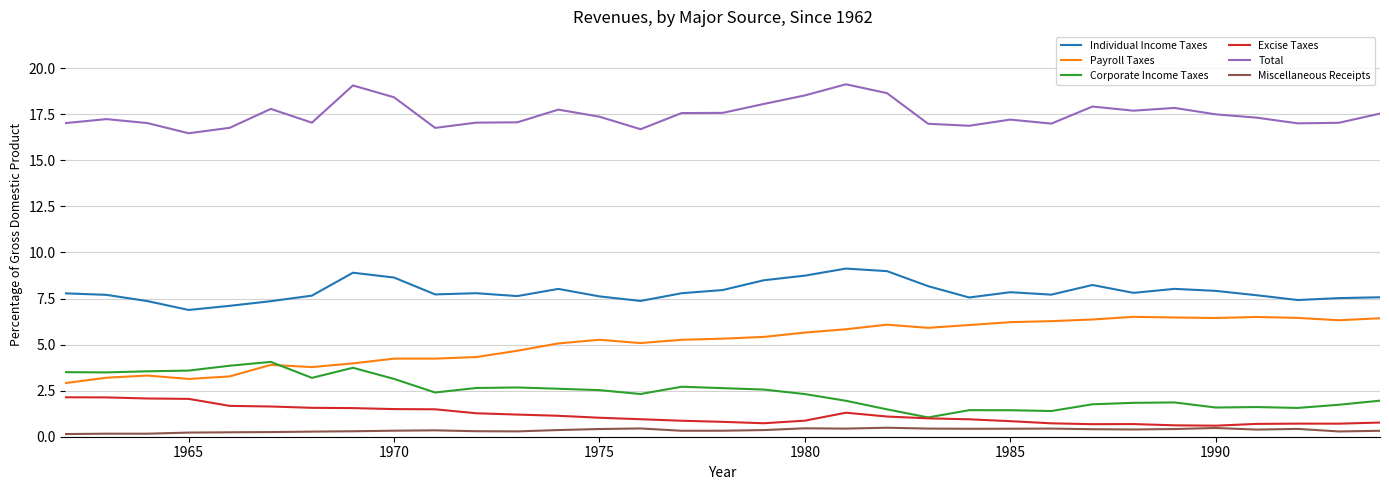

What is the maximum value for Excise Taxes?

2.1